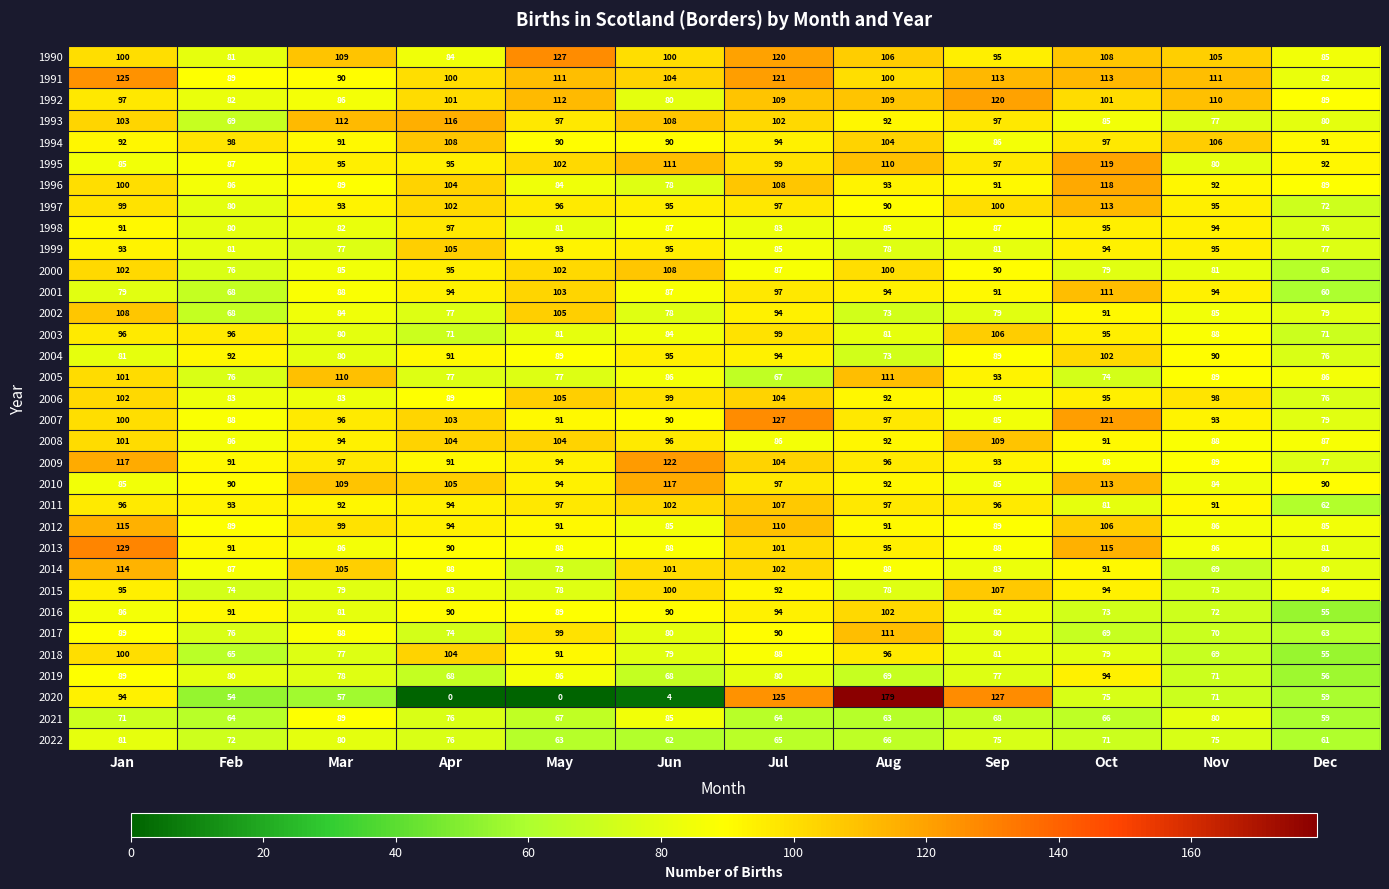

What is the total value across all series at Feb?

2683